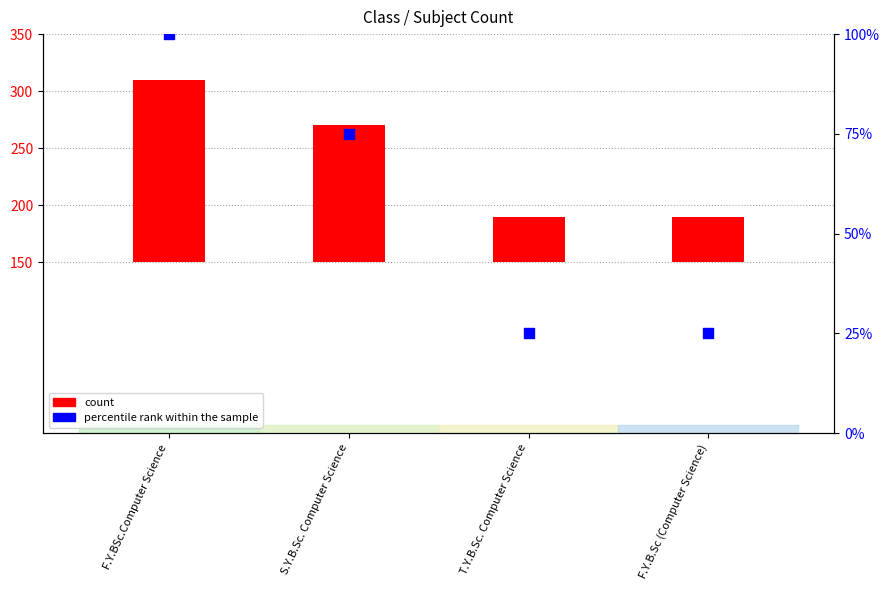

What is the total value across all series at T.Y.B.Sc. Computer Science?

65